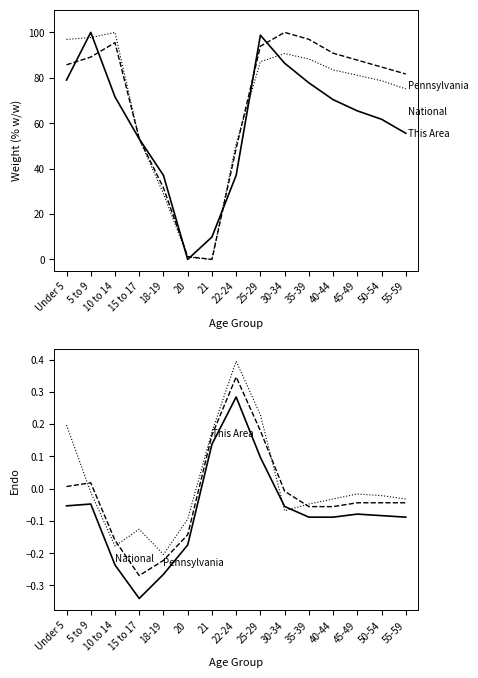

How many lines are shown in the chart?

3